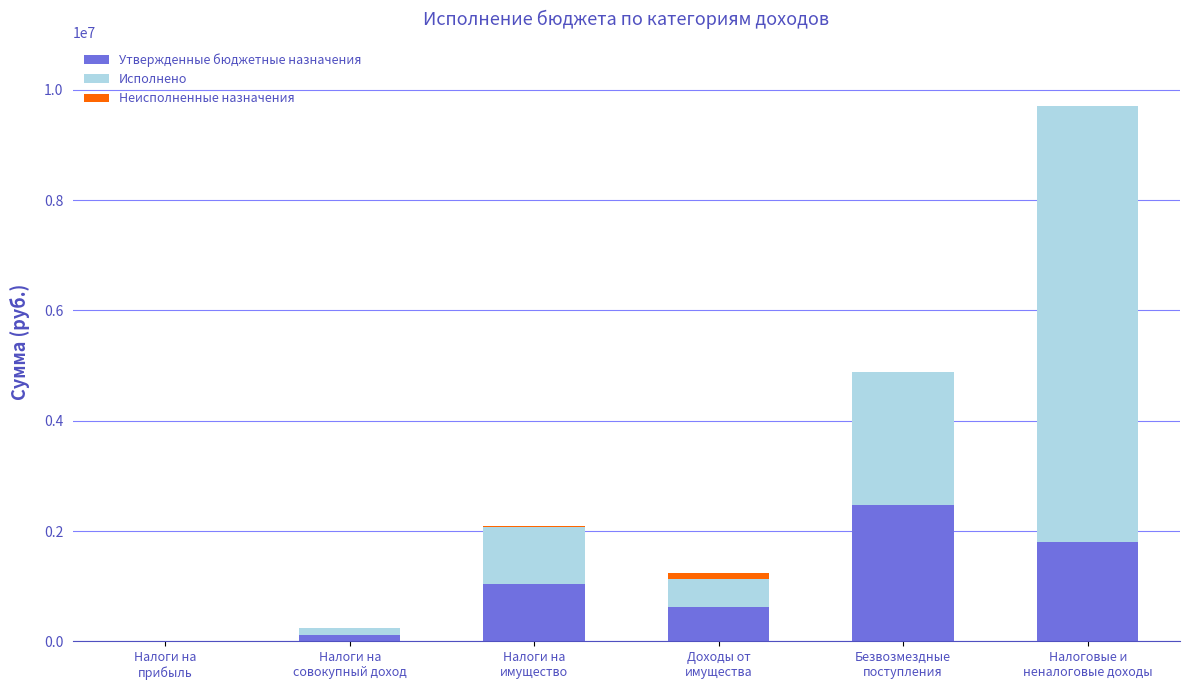

What is the maximum value for Утвержденные бюджетные назначения?

2474954.0